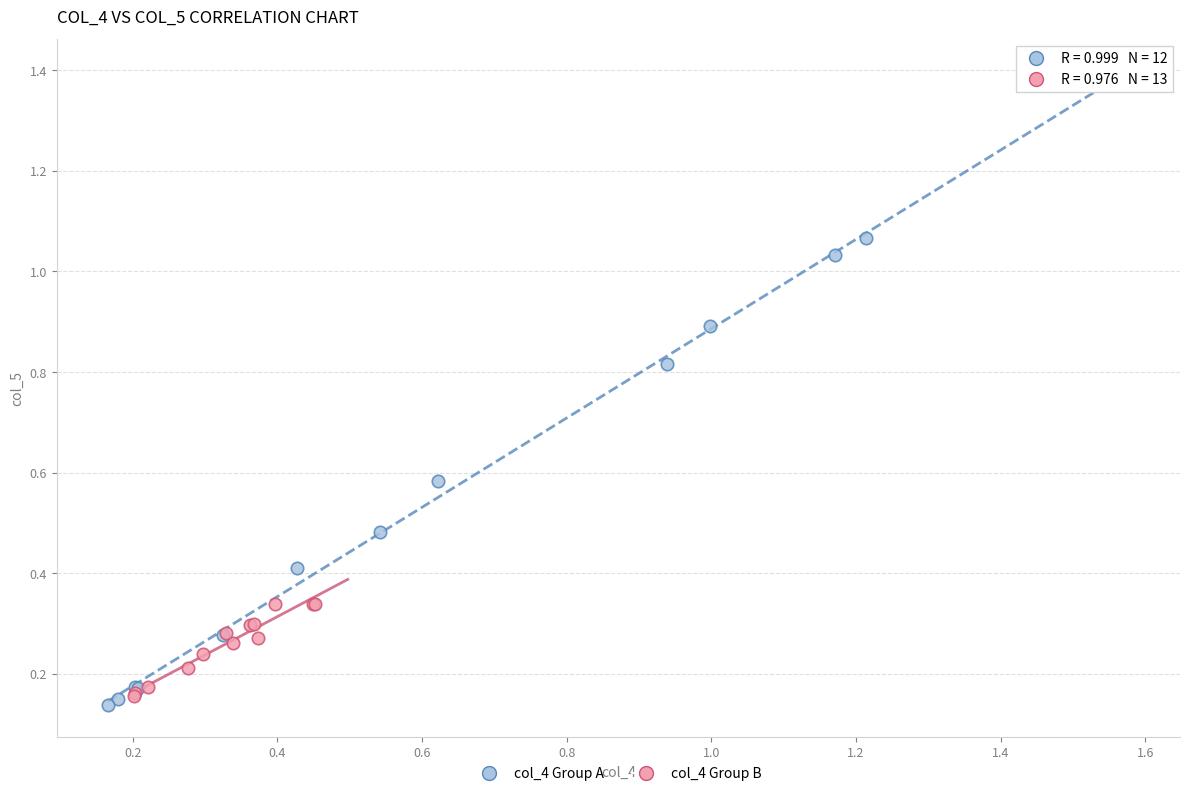

What are all the series names shown in the legend?

col_4 Group A, col_4 Group B